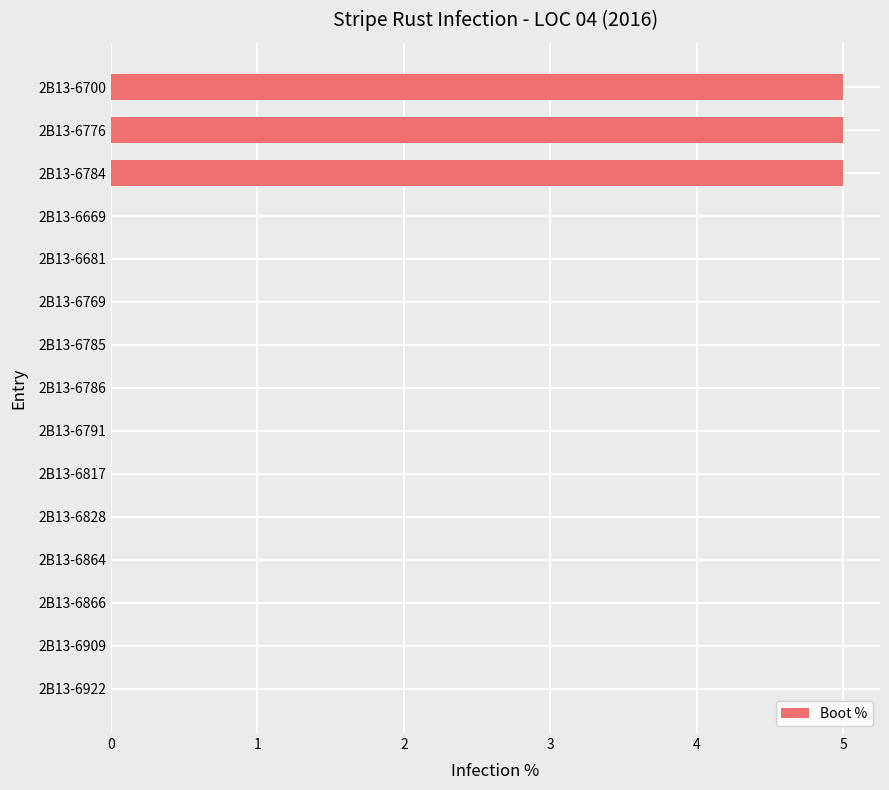

Is it true that the value at 2B13-6669 is 3?

False